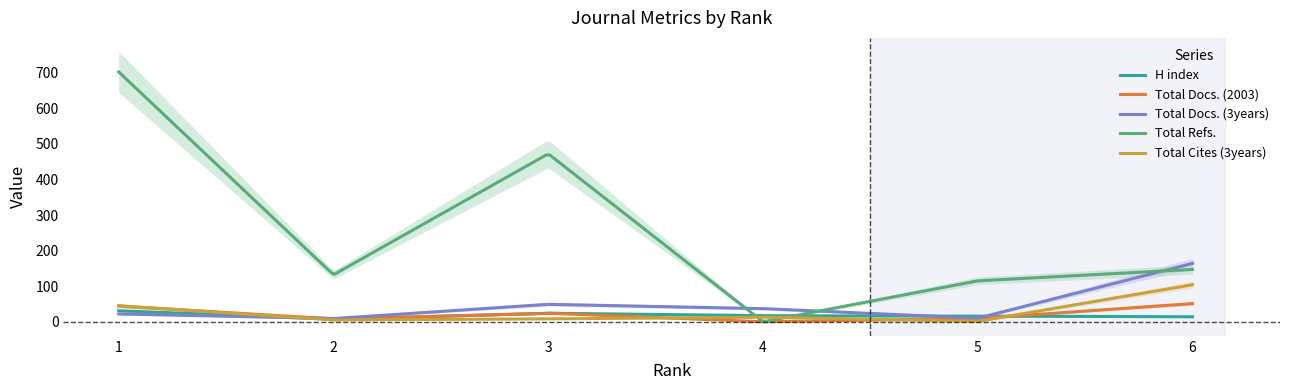

Reading left to right, what are all the values shown in this chart?

H index: 1=31	2=7	3=24	4=17	5=16	6=14
Total Docs. (2003): 1=44	2=8	3=24	4=0	5=9	6=51
Total Docs. (3years): 1=22	2=9	3=49	4=37	5=10	6=164
Total Refs.: 1=702	2=132	3=472	4=0	5=115	6=147
Total Cites (3years): 1=45	2=5	3=8	4=13	5=1	6=104